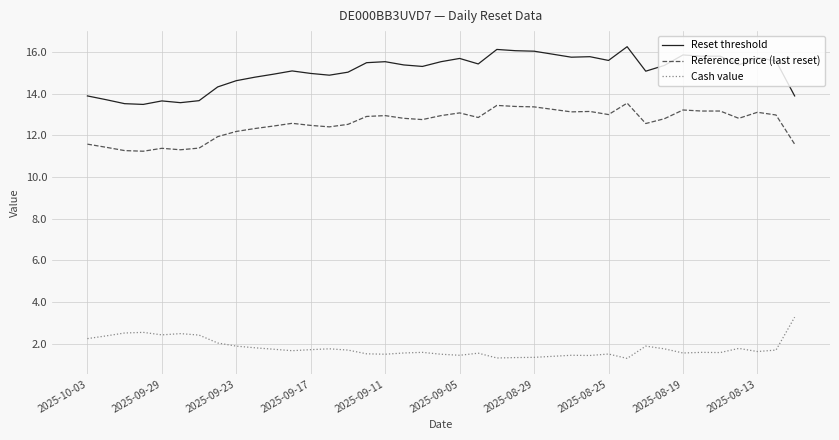

What is the difference between the maximum and minimum values in the Cash value series?

2.0